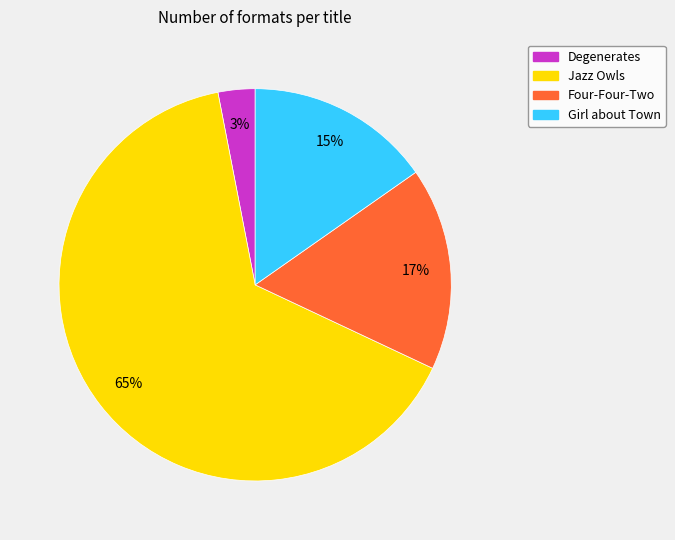

What is the smallest slice in the pie chart?

Degenerates